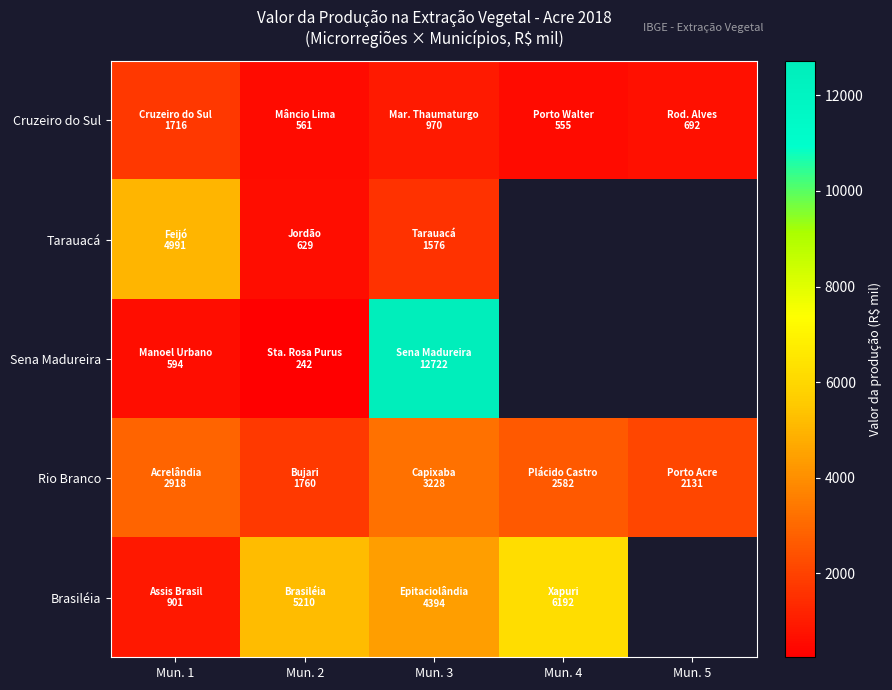

The value of Sena Madureira at Mun. 3 is 12722.0. True or false?

True